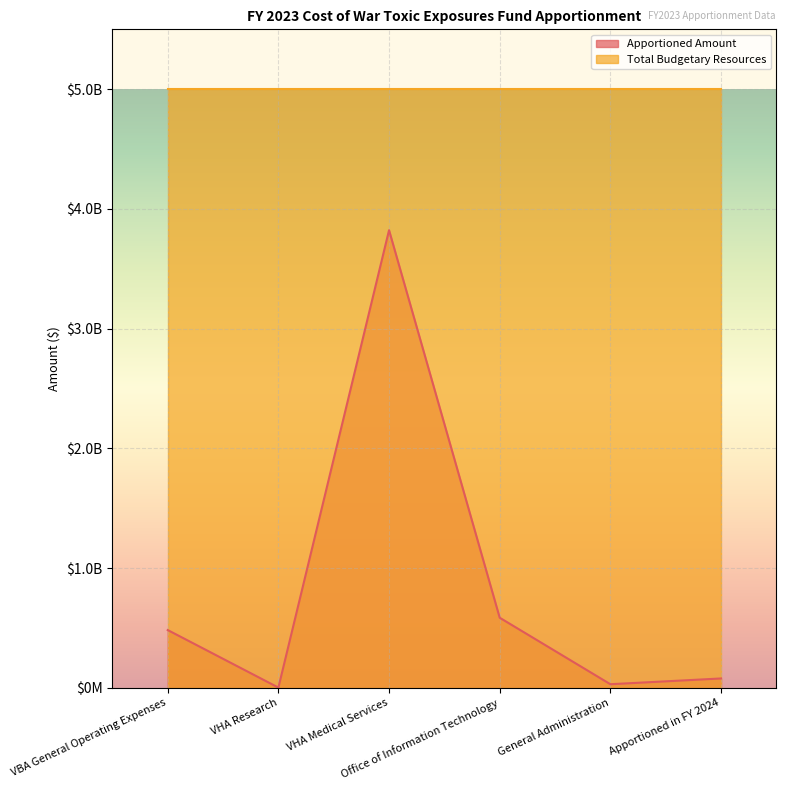

What is the difference between the maximum and minimum values?

3820547000